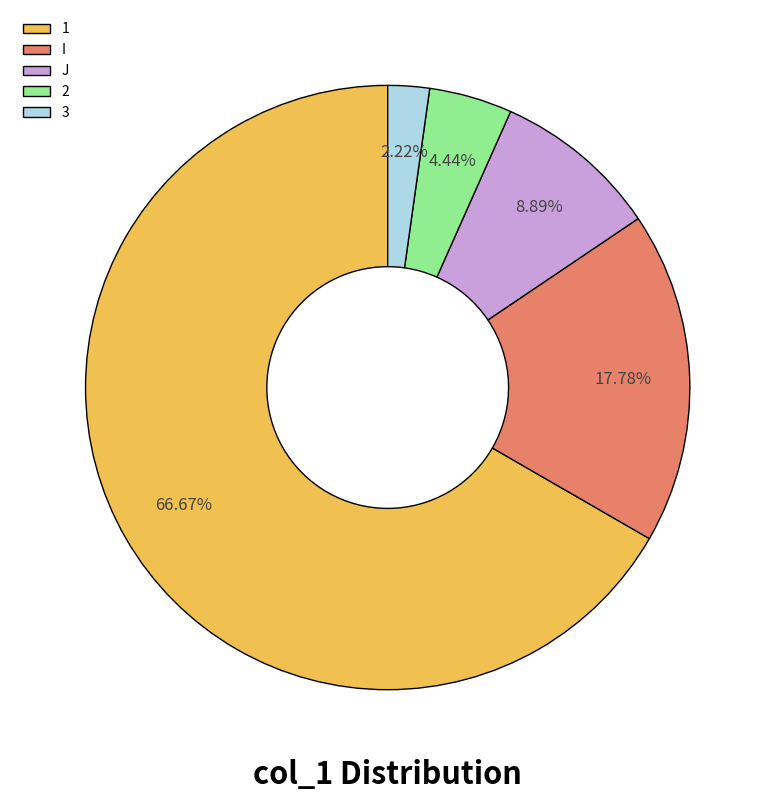

Which has a higher value, J or I?

I